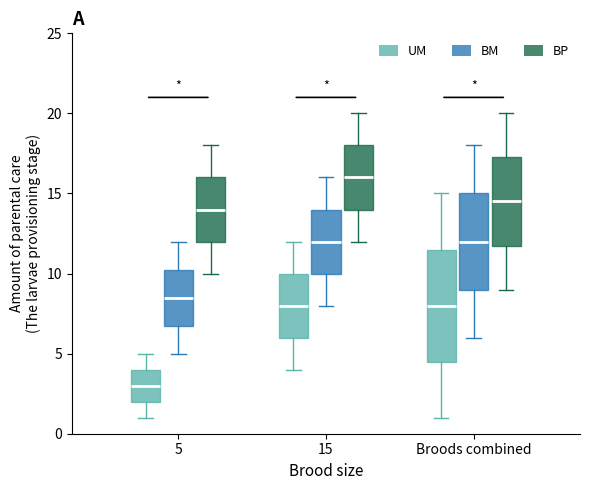

Where does the median line of the box for 5 (UM) sit on the y-axis? The values are not printed on the chart, so give them approximately, as read against the axis.

3.0